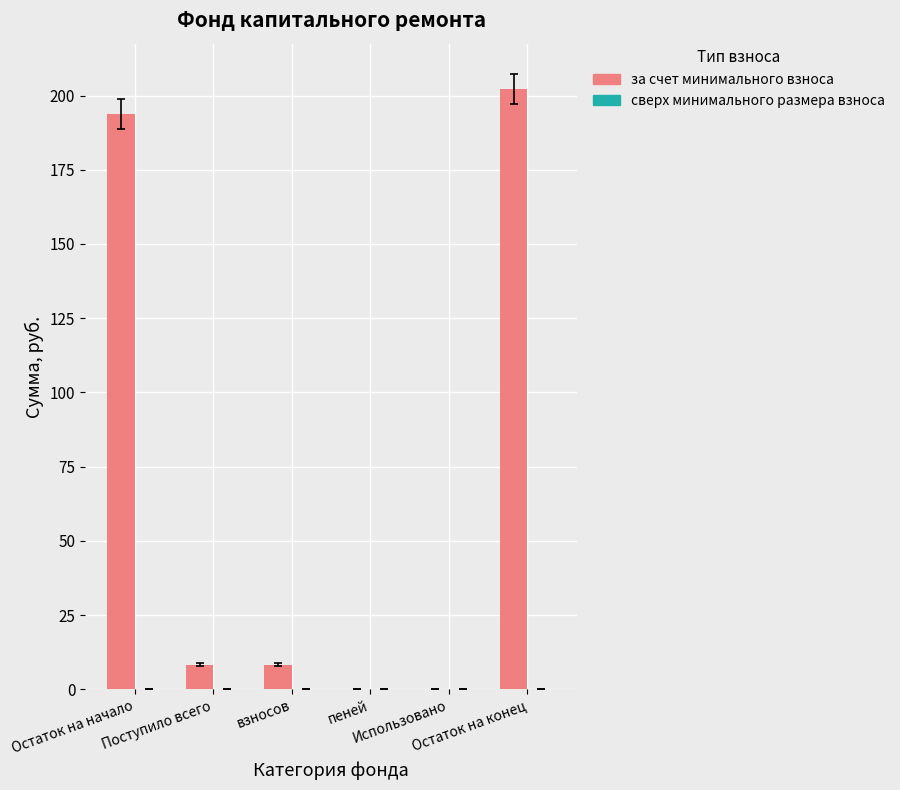

What is the maximum value shown in the chart?

202.1